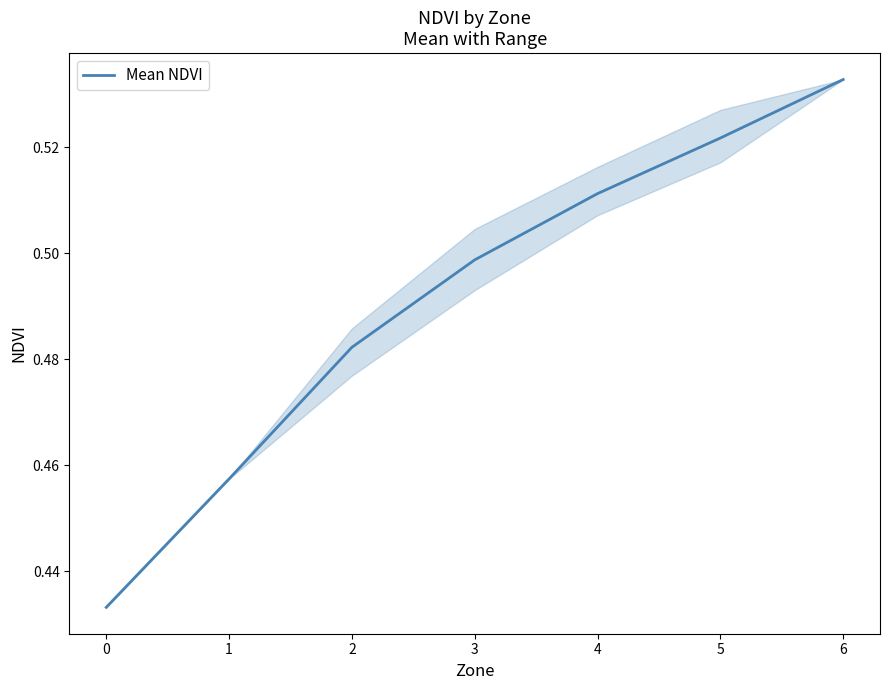

How many lines are shown in the chart?

1